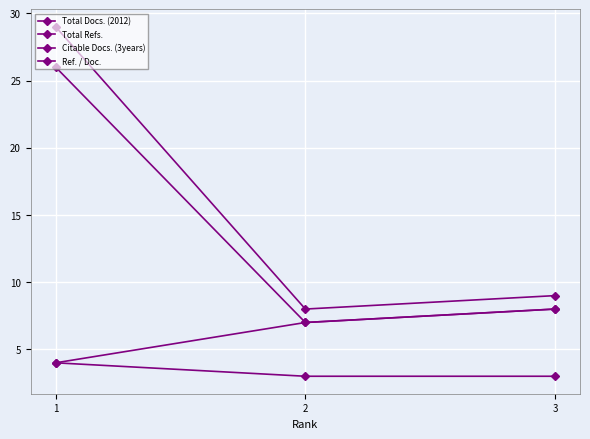

Reading left to right, transcribe all the data shown in this chart.

Total Docs. (2012): 4	3	3
Total Refs.: 29	8	9
Citable Docs. (3years): 4	7	8
Ref. / Doc.: 26	7	8